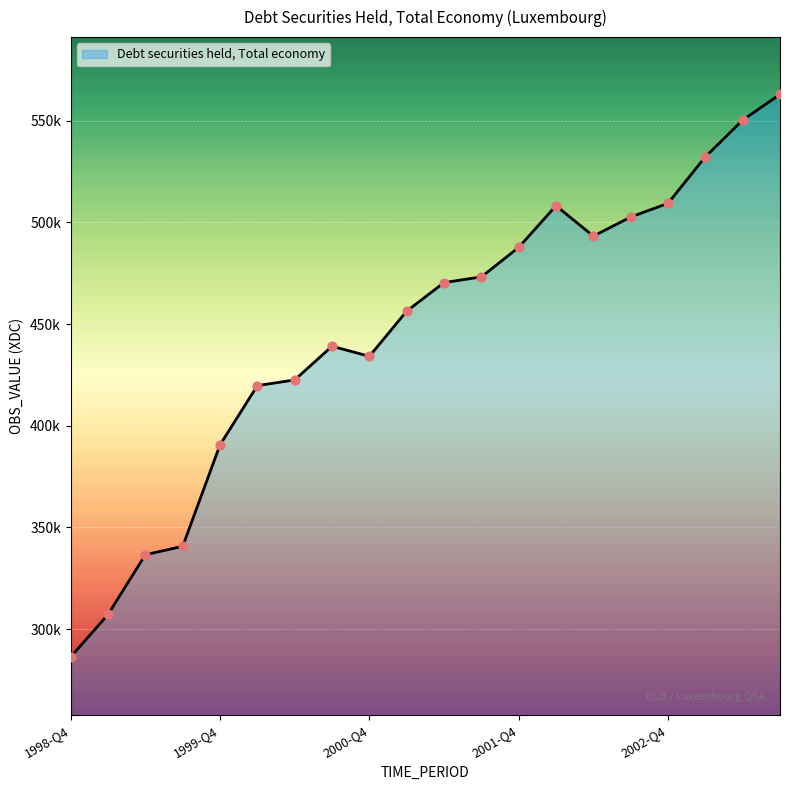

Is this an area chart (filled region under the line)?

Yes